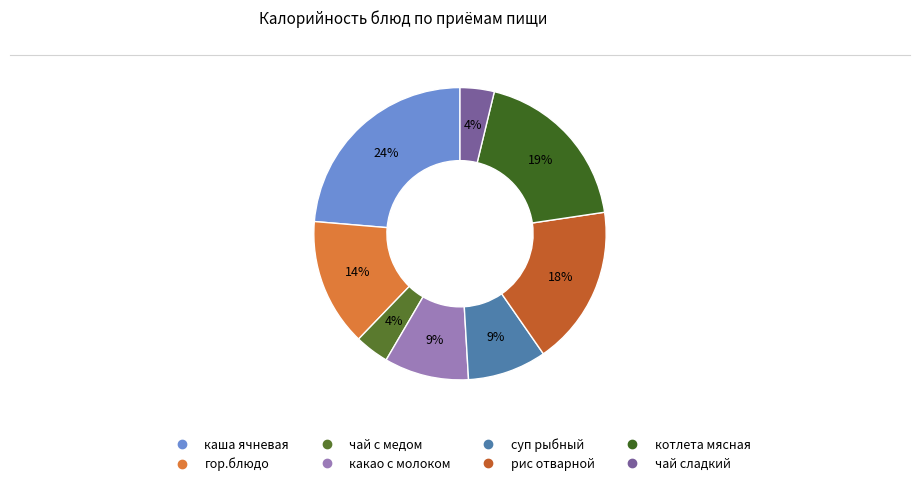

How many slices are in this pie chart?

8